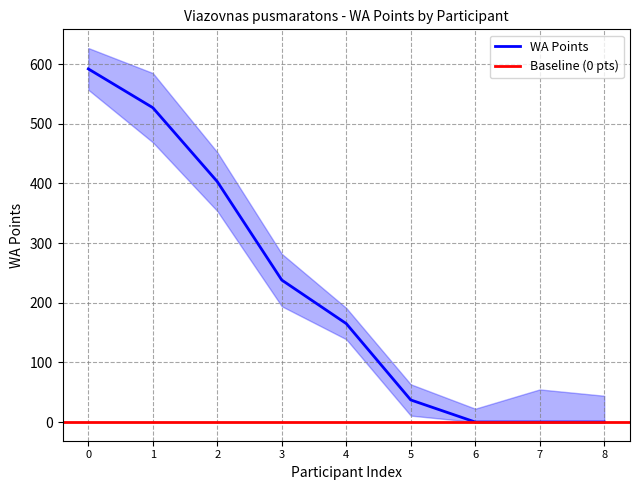

What is the maximum value for WA Points?

592